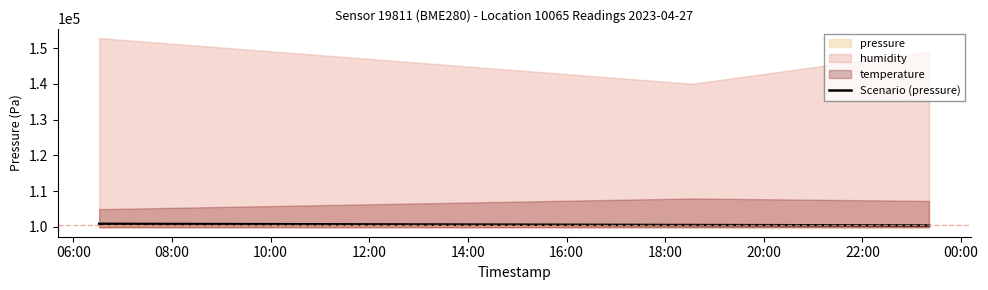

What is the lowest value of the Scenario (pressure) series?

100405.9